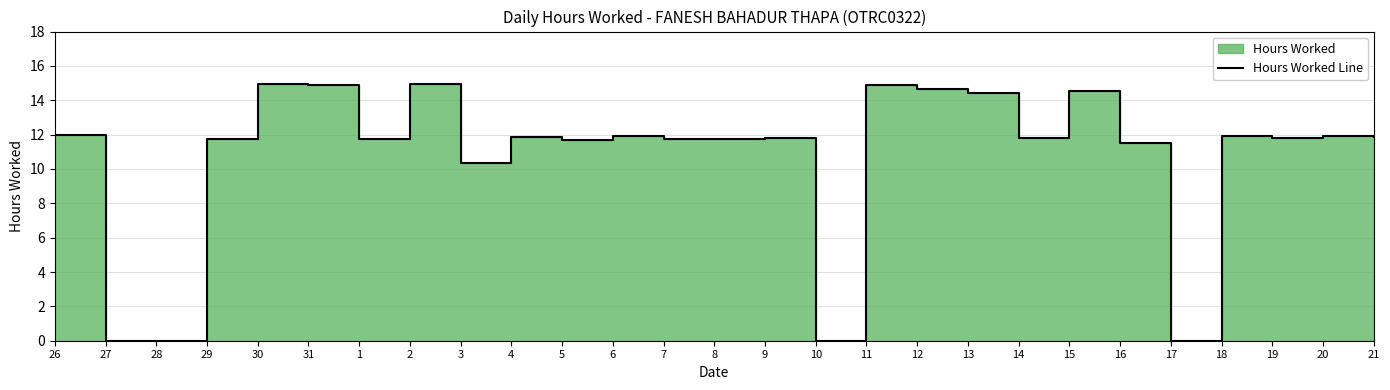

How many data points are less than 11?

5